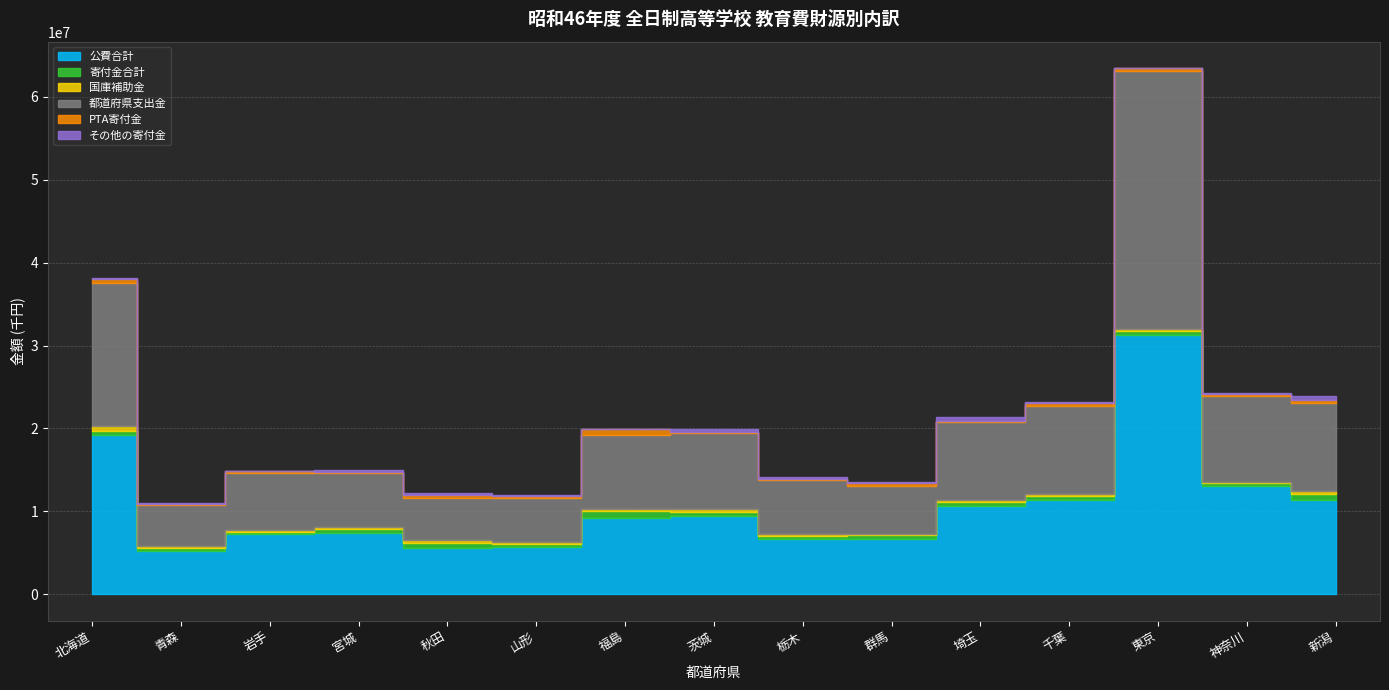

Reading right to left, extract all data points from this chart.

公費合計: 11374834	13041211	31314796	11408925	10598499	6694232	6671611	9419381	9256067	5701467	5649701	7428111	7293450	5289072	19161805
寄付金合計: 733496	424629	412296	502286	596283	449311	424491	569741	741940	379181	601585	443111	234177	299933	544577
国庫補助金: 317097	142238	213193	199268	217442	125704	182131	273833	292635	209938	249416	193011	208160	187091	546615
都道府県支出金: 10697284	10291162	31101603	10621993	9332276	5829671	6489480	9145548	8956886	5282323	5070555	6539902	6901047	4949324	17296651
PTA寄付金: 251698	313115	359519	374517	156864	376447	114938	194408	660239	272277	407366	169472	183449	156613	453320
その他の寄付金: 481798	111514	52777	127769	439419	72864	309553	375333	81701	106904	194219	273639	50728	143320	91257